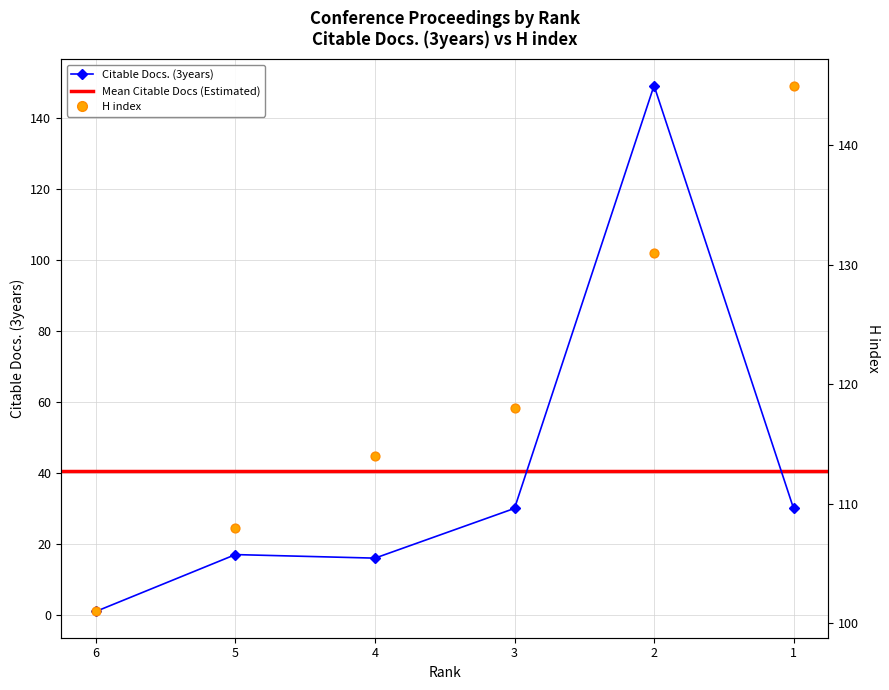

At which category is the sum across all series the highest?

2